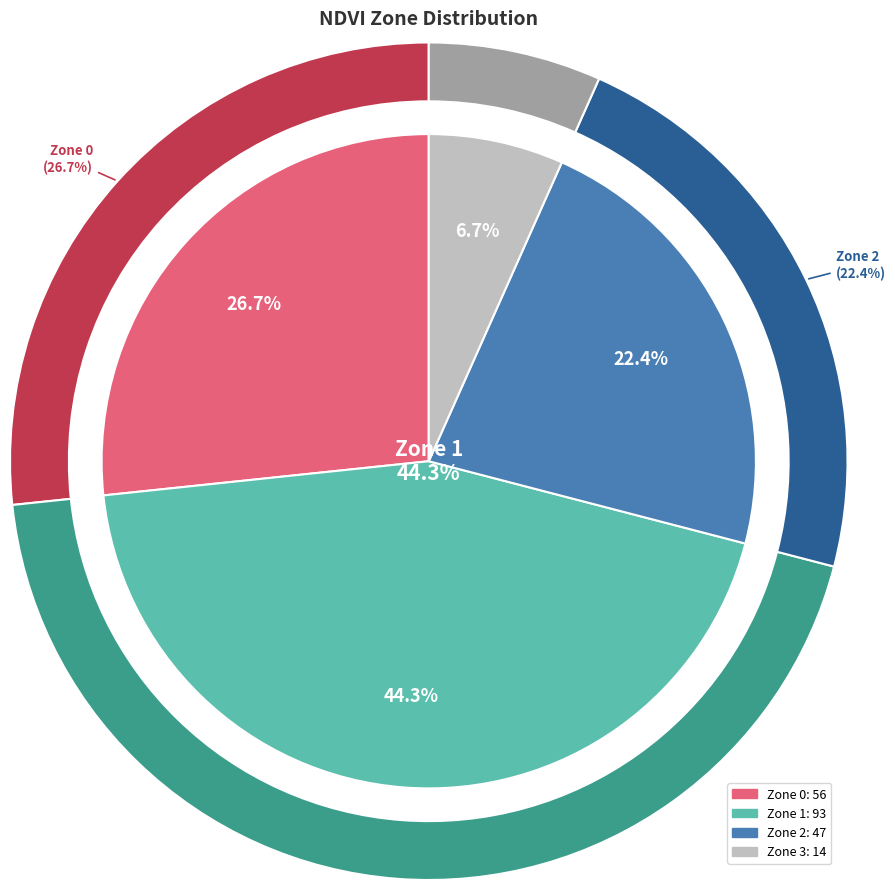

How many slices are in this pie chart?

4